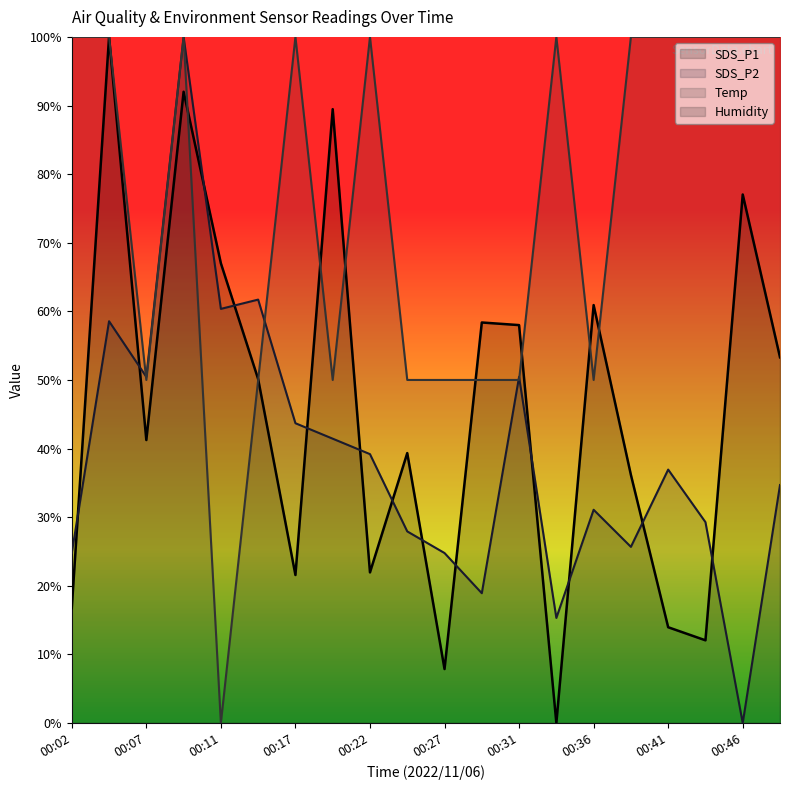

What is the spread (max minus min) of values at 11?

39.5